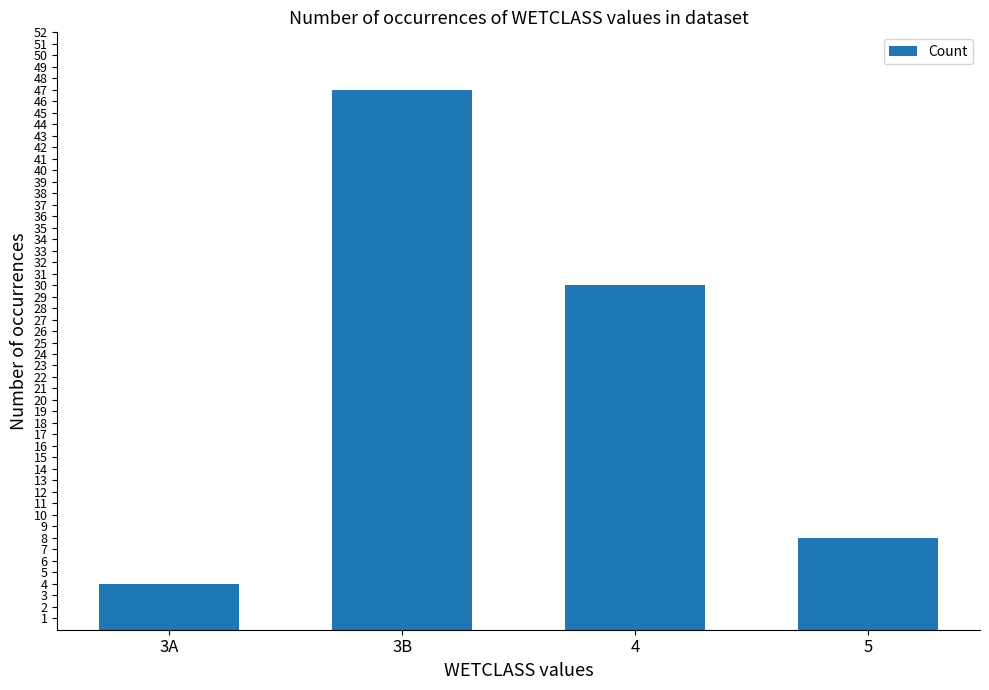

Rank the categories by value from highest to lowest.

3B, 4, 5, 3A